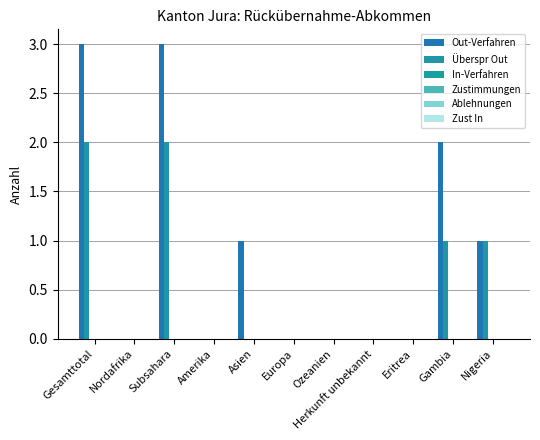

Are the bars grouped side by side (vs. stacked)?

Yes